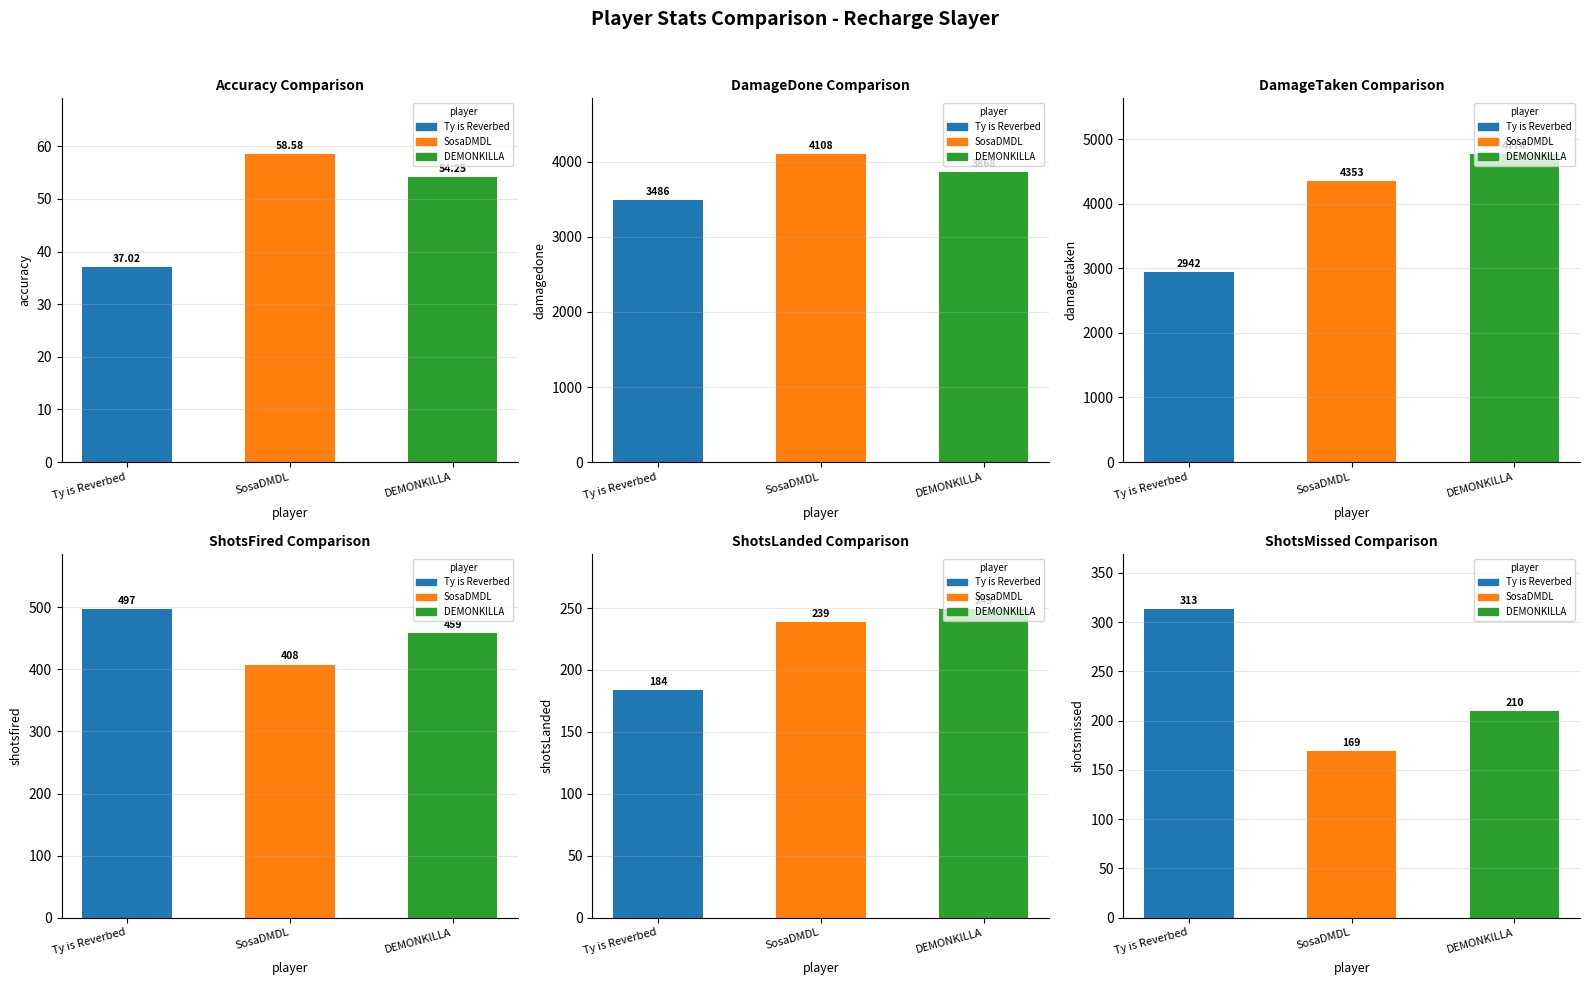

What is the greatest value displayed?

4774.0